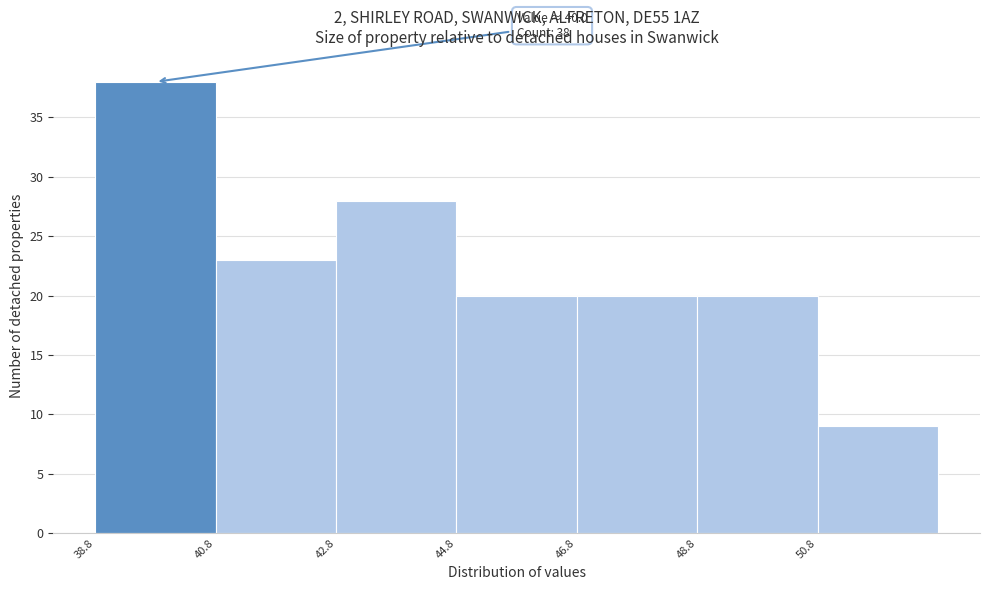

Over which range of the x-axis is the bar tallest?

38.8 to 40.8